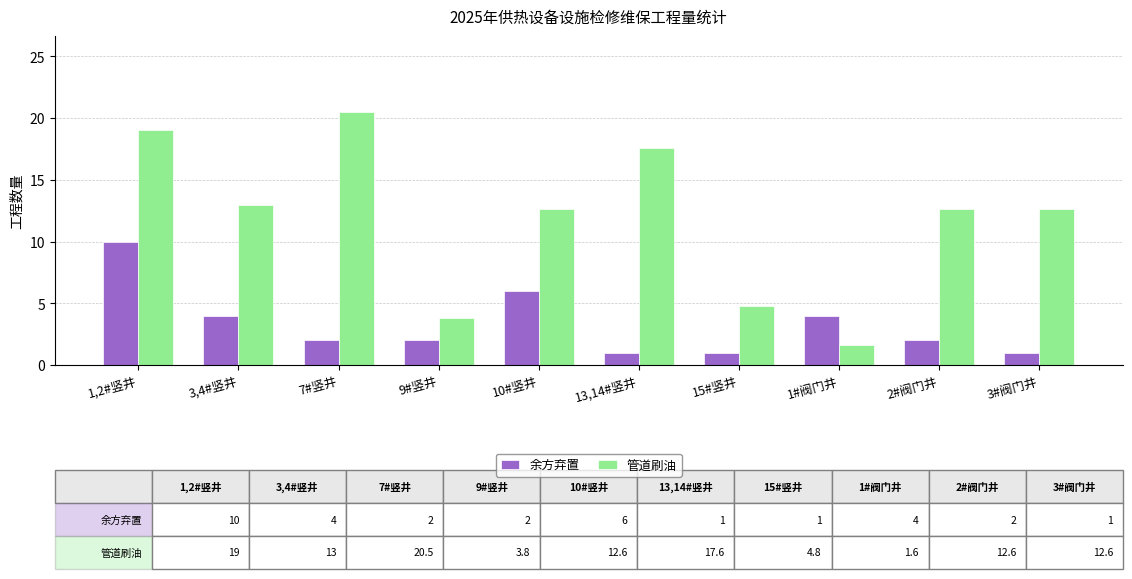

How many bars are there in total?

20